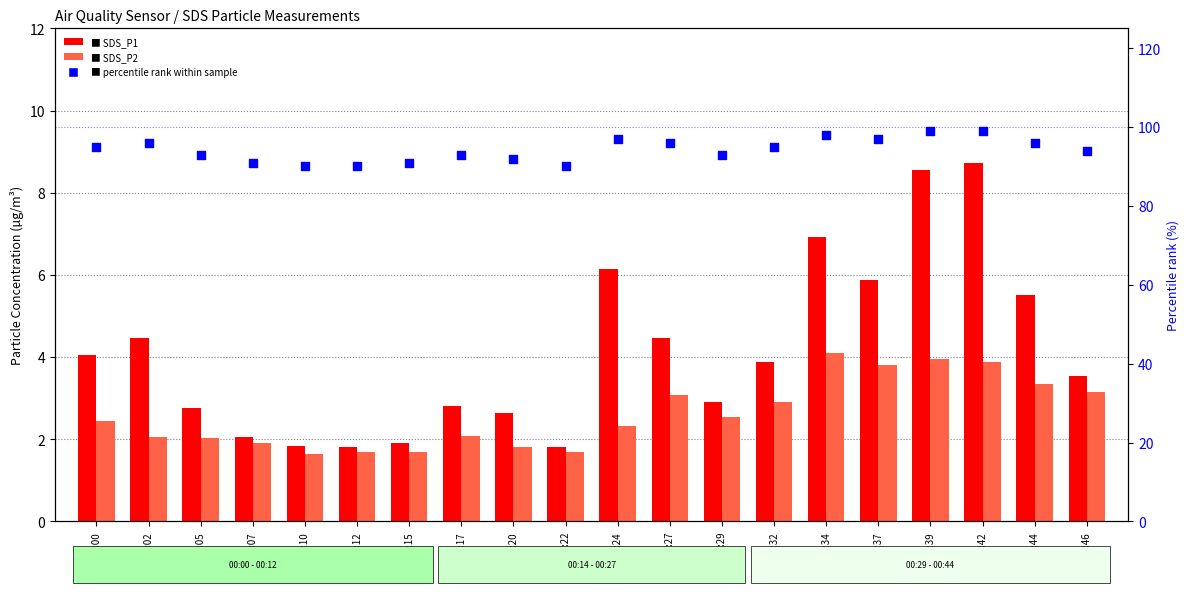

Is the value of percentile rank within sample at 00:02 greater than the value of SDS_P2 at 00:37?

Yes